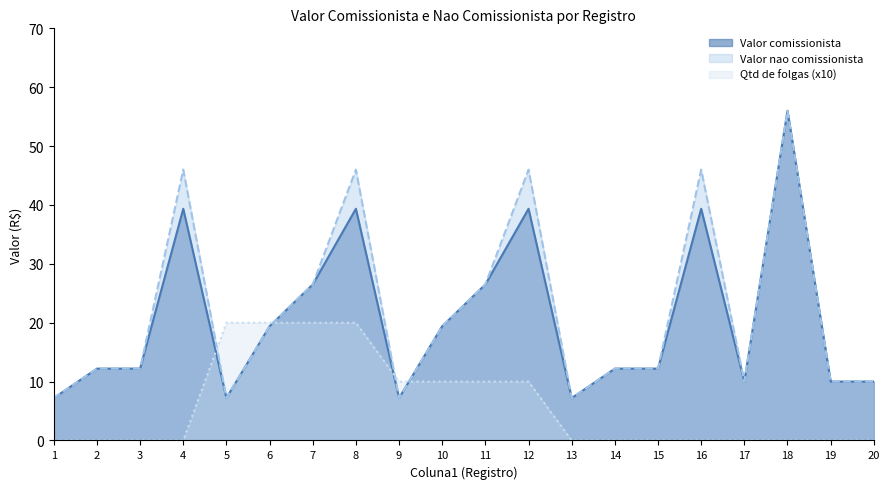

What is the total value across all series at 20?

20.0